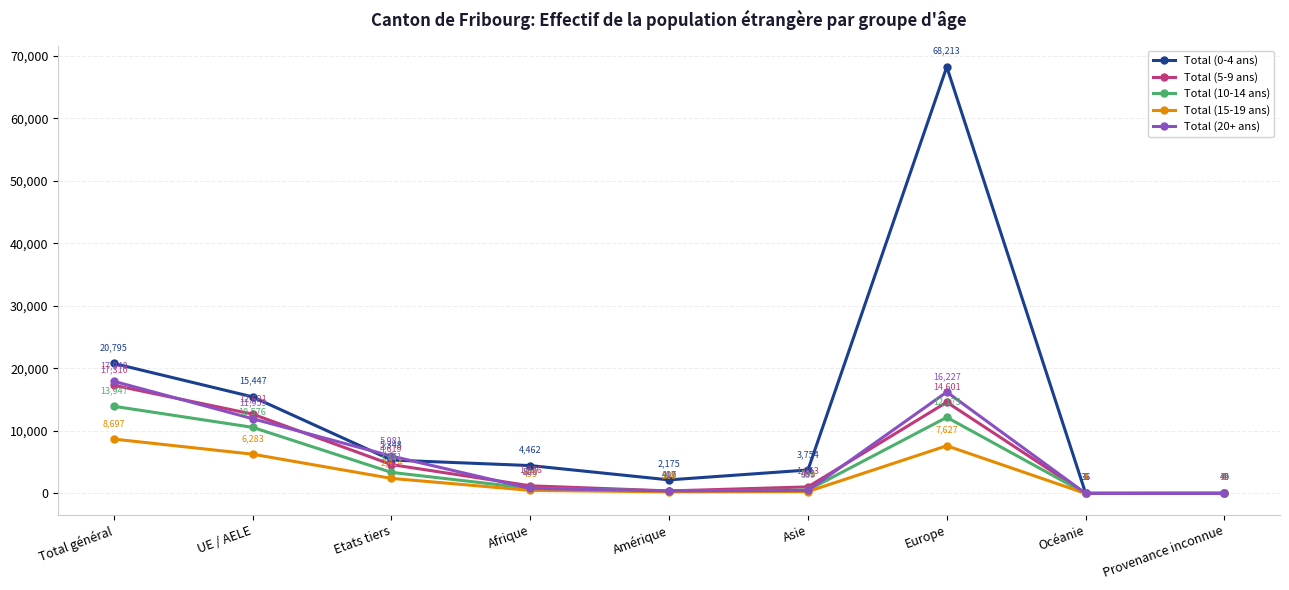

The Total (20+ ans) series shows 800 at Afrique. True or false?

True